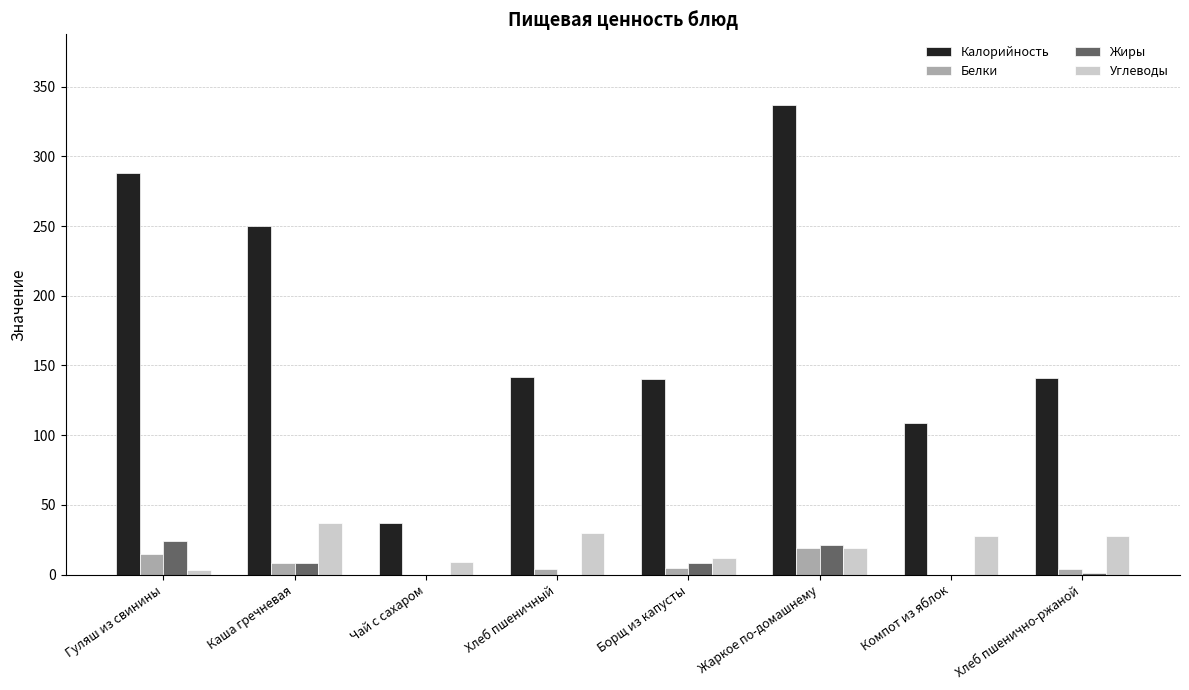

Which series changed the most between Чай с сахаром and Хлеб пшеничный?

Калорийность